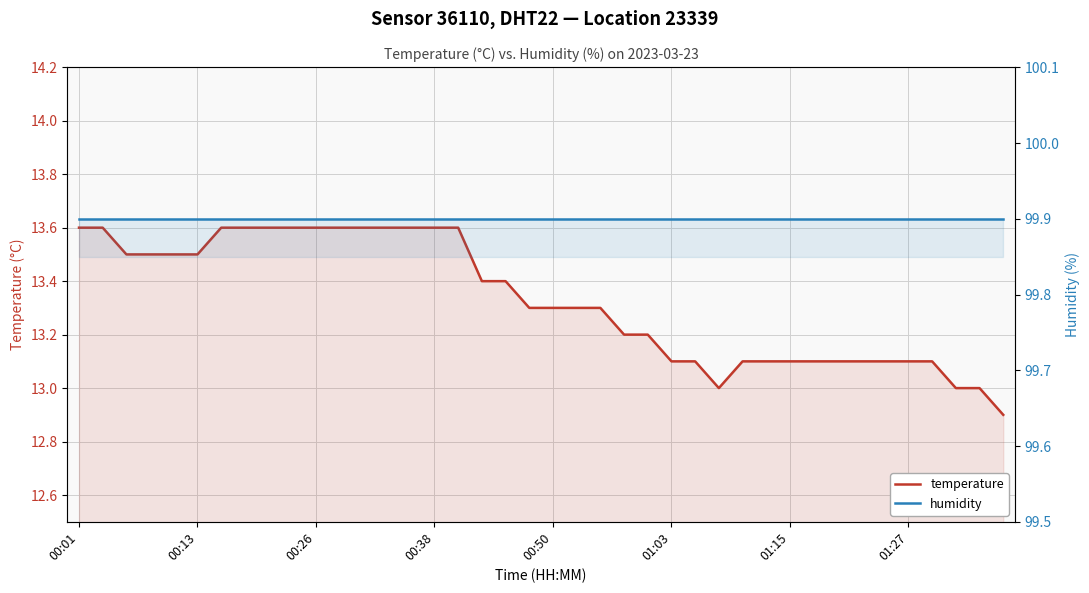

Between 12 and 26, which series saw the biggest shift?

temperature